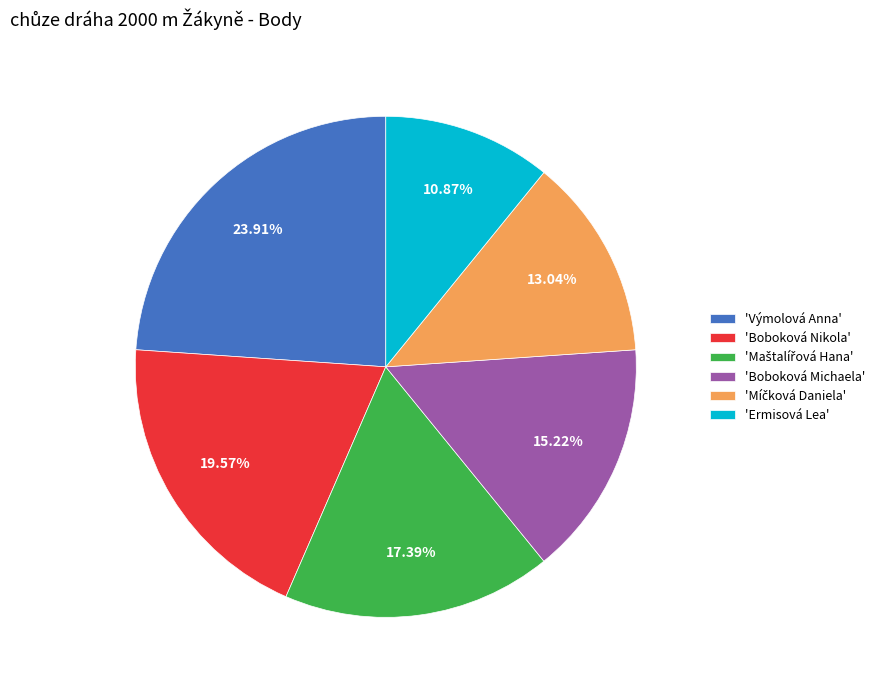

Which slice is the smallest?

'Ermisová Lea'